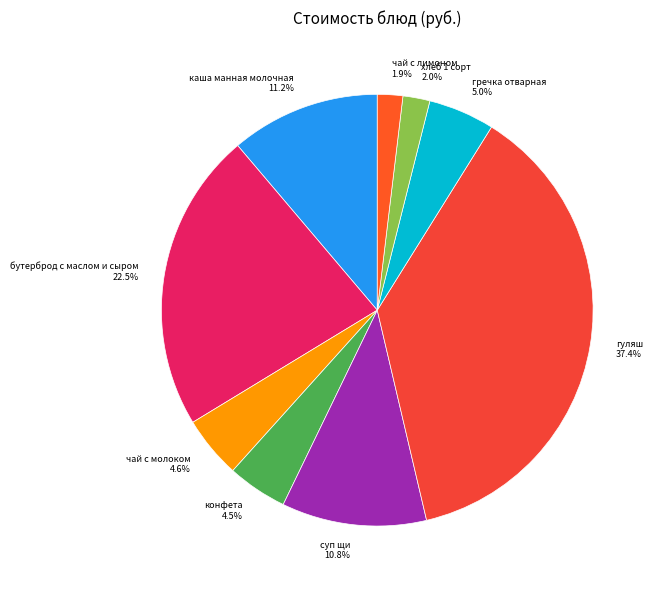

How much of the chart is everything except конфета?

95.5%